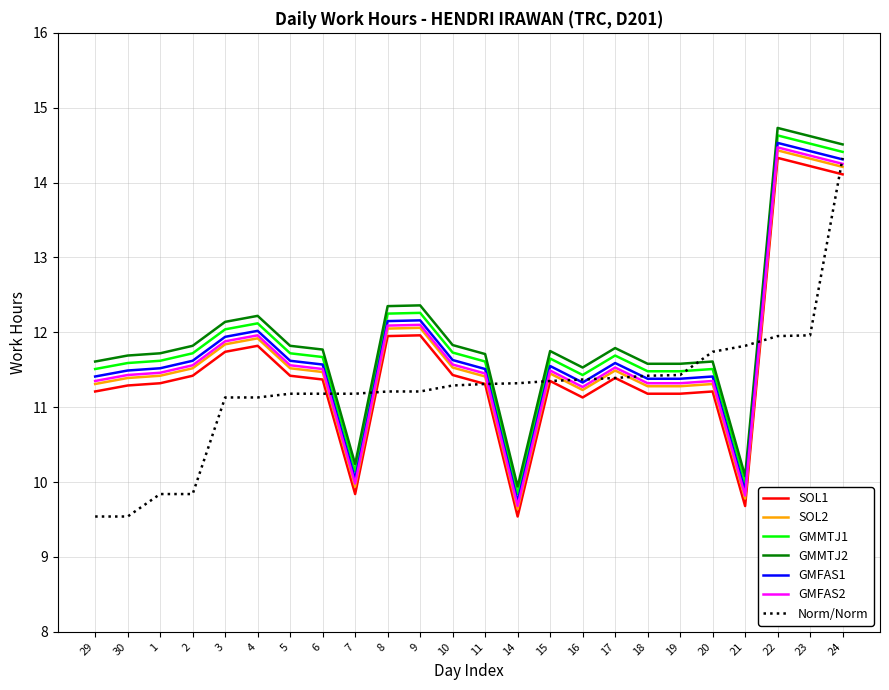

What is the minimum value shown in the chart?

9.5